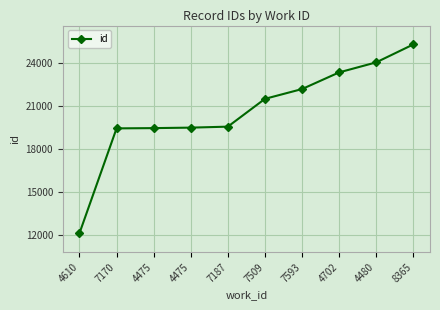

What is the change in value from 4610 to 7593?

+10071